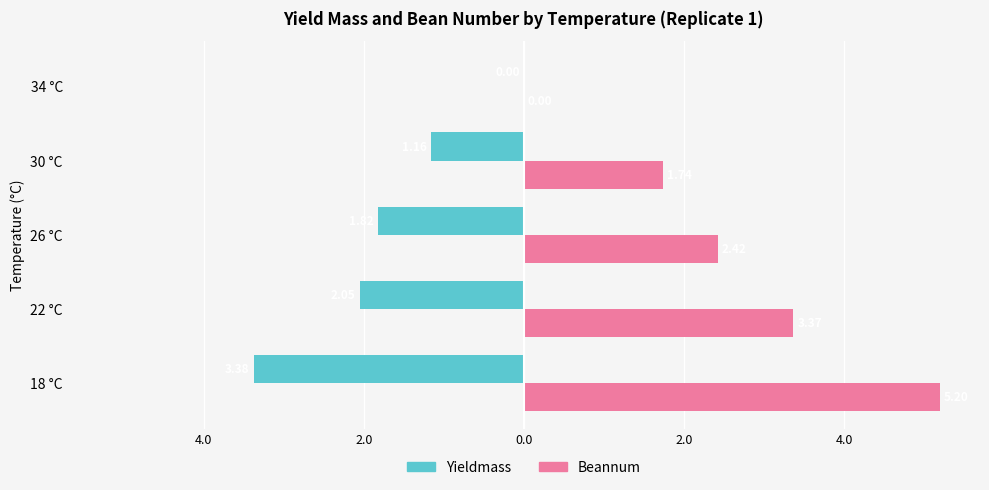

At how many categories does at least one series exceed 0?

4